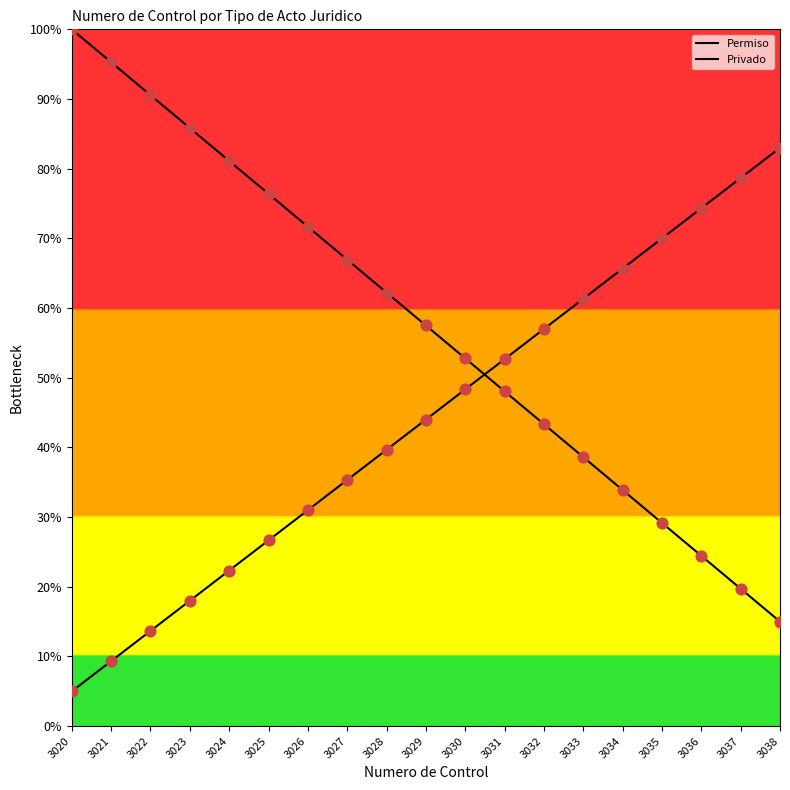

Which series reaches the maximum Y coordinate?

Permiso